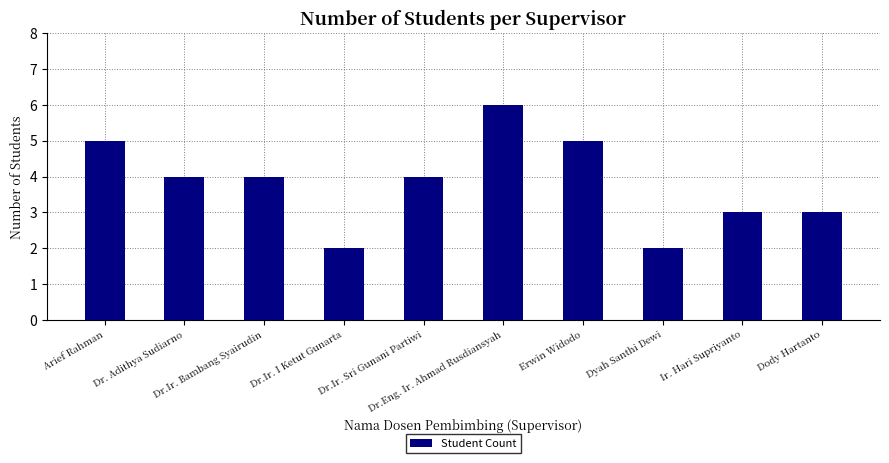

What is the maximum value shown in the chart?

6